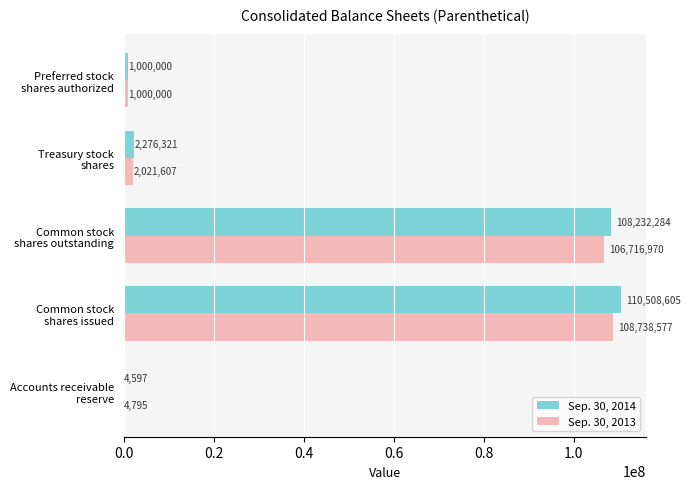

Which series has the largest total across all categories?

Sep. 30, 2014